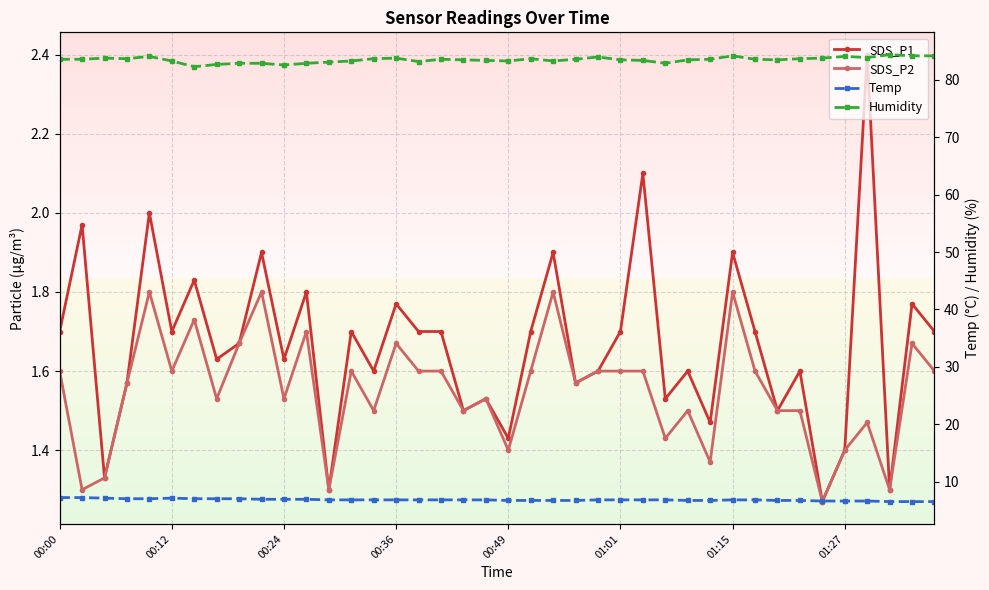

Rank the series at 00:12 from highest to lowest value.

Humidity, Temp, SDS_P1, SDS_P2